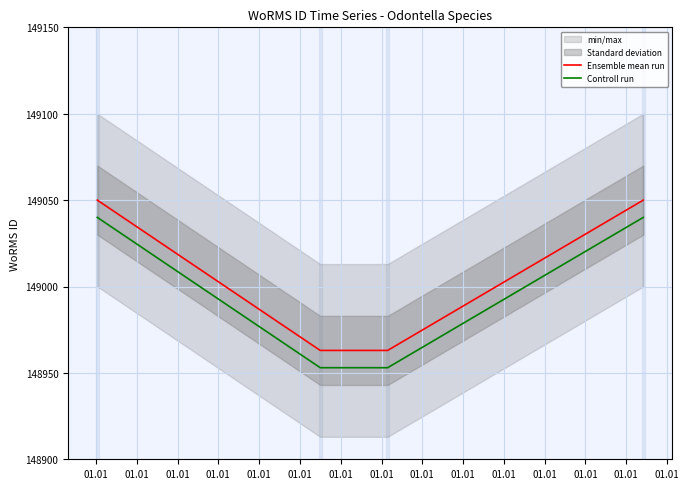

Which series has the largest total across all categories?

Ensemble mean run